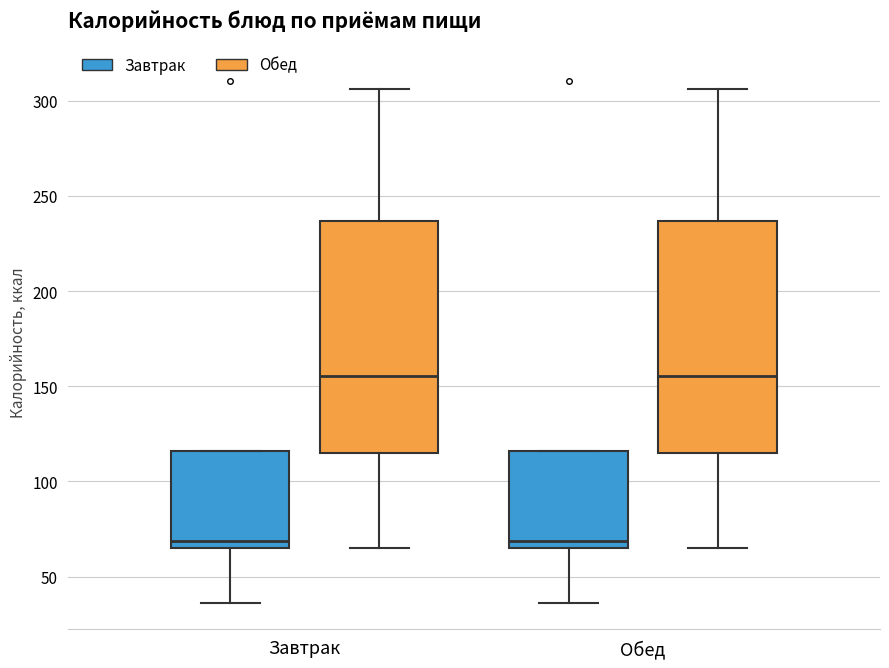

Reading left to right, read every box against the y-axis: the position of its median line, the range the box covers, and the ends of its whiskers. The values are not printed on the chart, so give them approximately, as read against the axis.

Завтрак (Завтрак): median 70, box 65 to 115, whiskers 35 to 115
Завтрак (Обед): median 155, box 115 to 235, whiskers 65 to 305
Обед (Завтрак): median 70, box 65 to 115, whiskers 35 to 115
Обед (Обед): median 155, box 115 to 235, whiskers 65 to 305